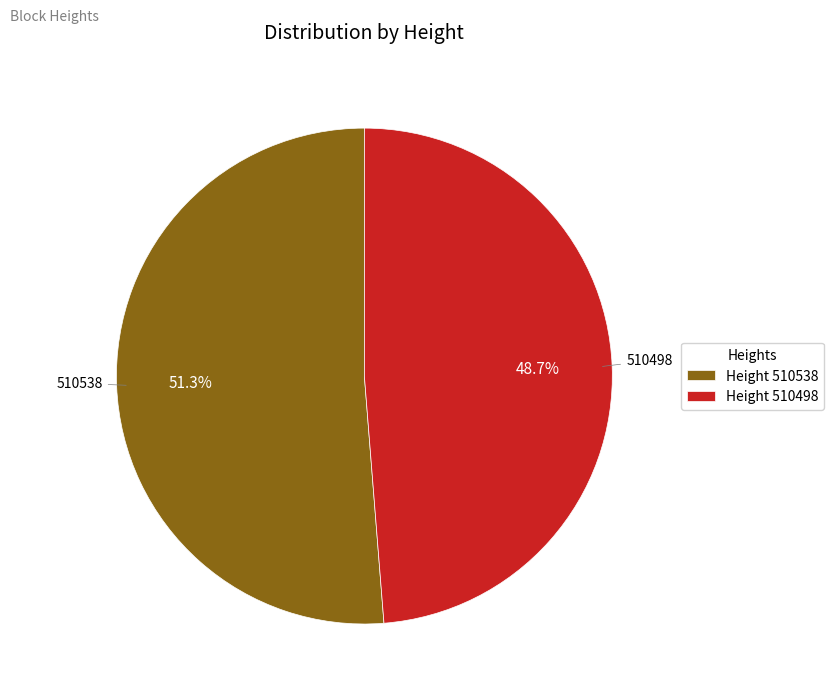

Which has a higher value, Height 510498 or Height 510538?

Height 510538